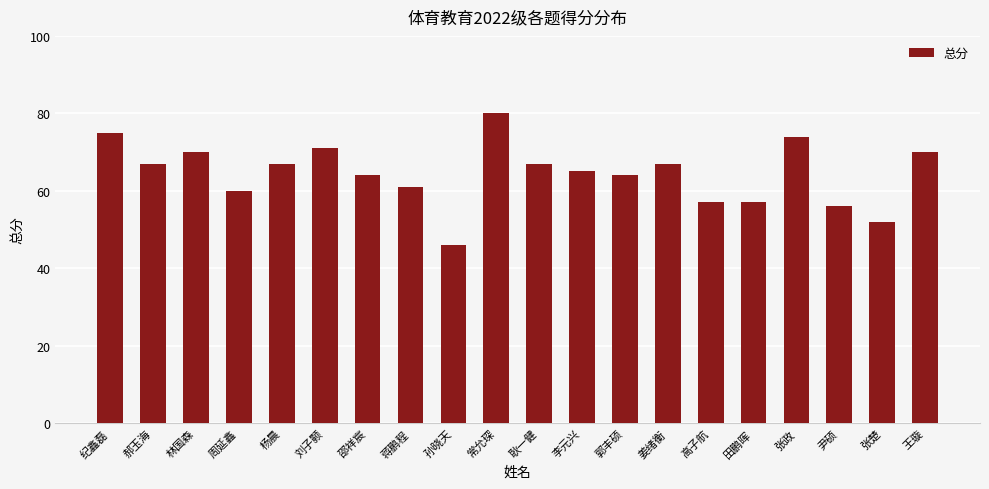

What is the difference between the maximum and minimum values?

34